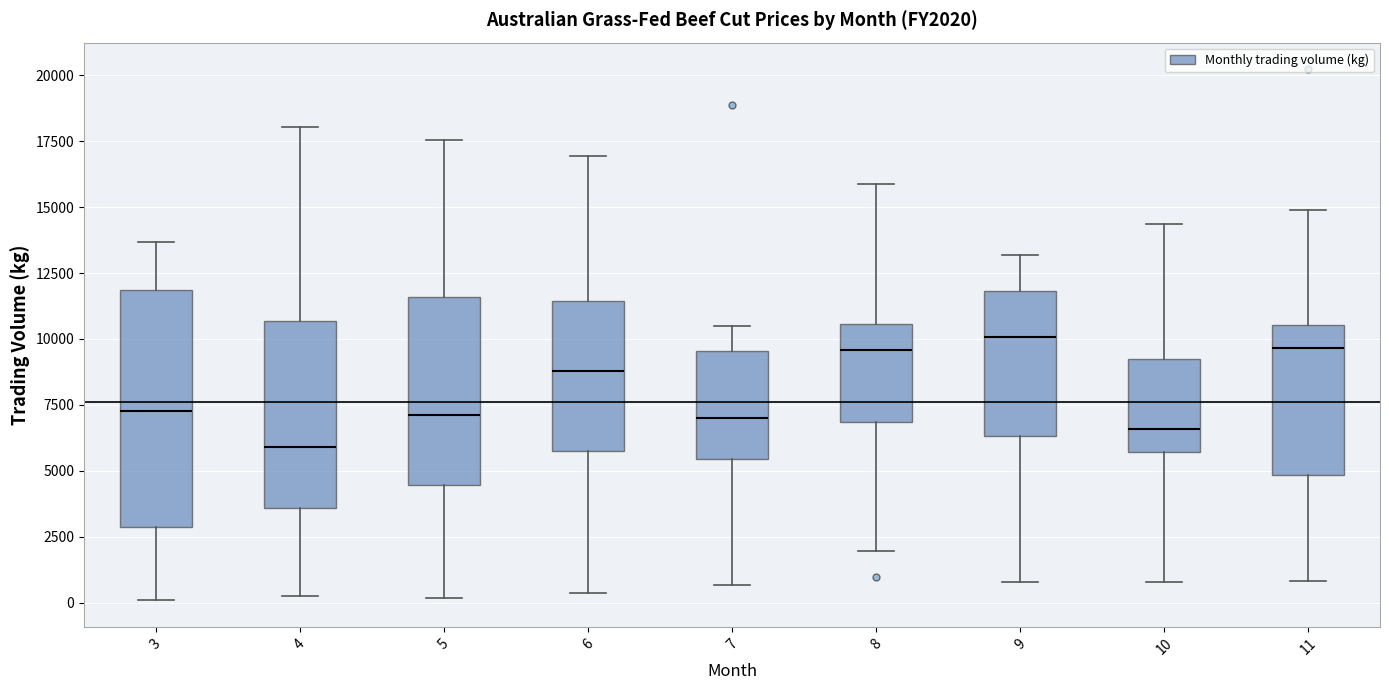

Reading left to right, transcribe this box plot: for each box, give where its median line is, the range the box spans, and where its two whiskers end, as read against the y-axis. The values are not printed on the chart, so give them approximately, as read against the axis.

3: median 7500, box 3000 to 12000, whiskers 0 to 13500
4: median 6000, box 3500 to 10500, whiskers 0 to 18000
5: median 7000, box 4500 to 11500, whiskers 0 to 17500
6: median 9000, box 5500 to 11500, whiskers 500 to 17000
7: median 7000, box 5500 to 9500, whiskers 500 to 10500
8: median 9500, box 7000 to 10500, whiskers 2000 to 16000
9: median 10000, box 6500 to 12000, whiskers 1000 to 13000
10: median 6500, box 5500 to 9500, whiskers 1000 to 14500
11: median 9500, box 5000 to 10500, whiskers 1000 to 15000